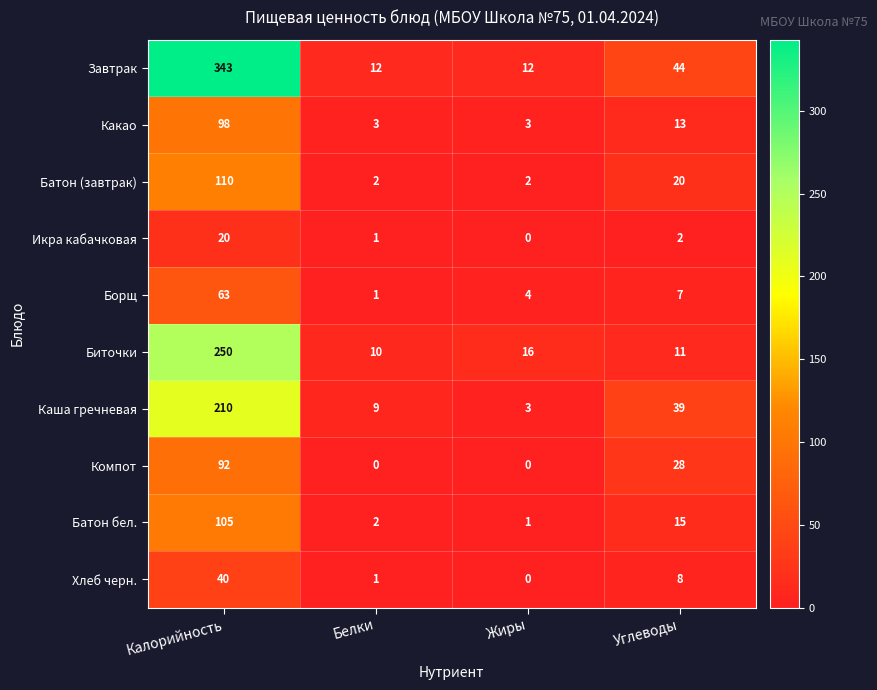

At which category is the sum across all series the highest?

Калорийность